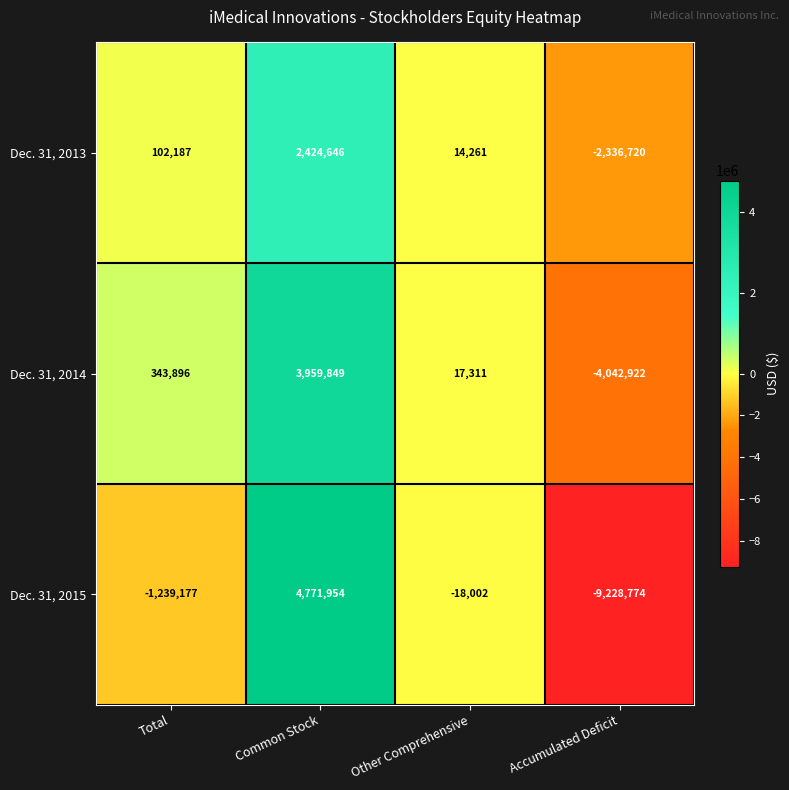

Reading left to right, what are all the values shown in this chart?

Dec. 31, 2013: 102187	2424646	14261	-2336720
Dec. 31, 2014: 343896	3959849	17311	-4042922
Dec. 31, 2015: -1239177	4771954	-18002	-9228774